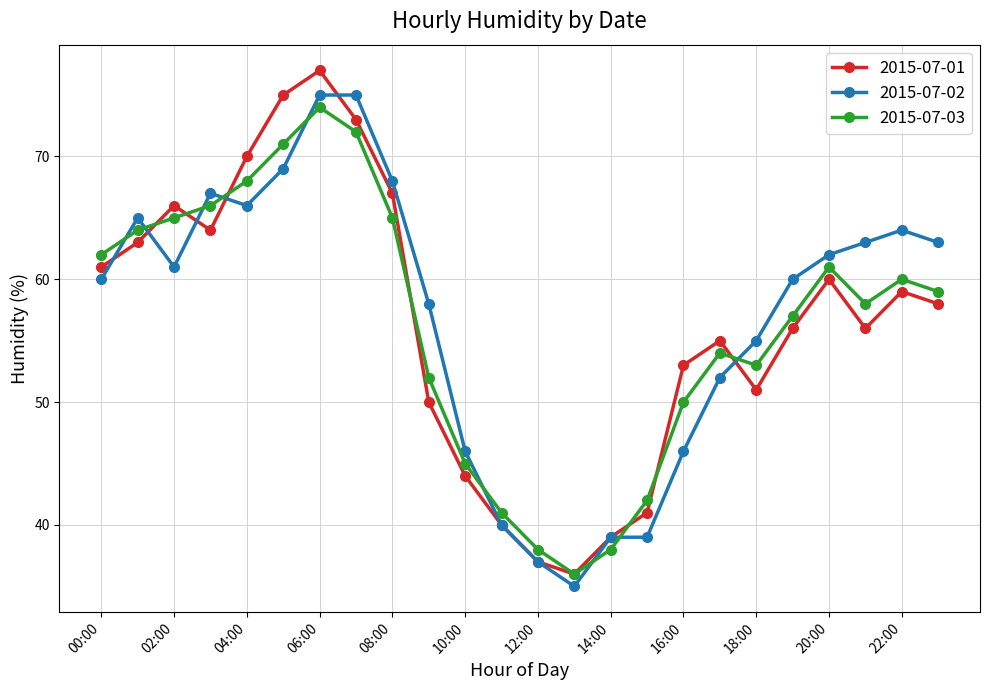

What is the smallest value displayed?

35